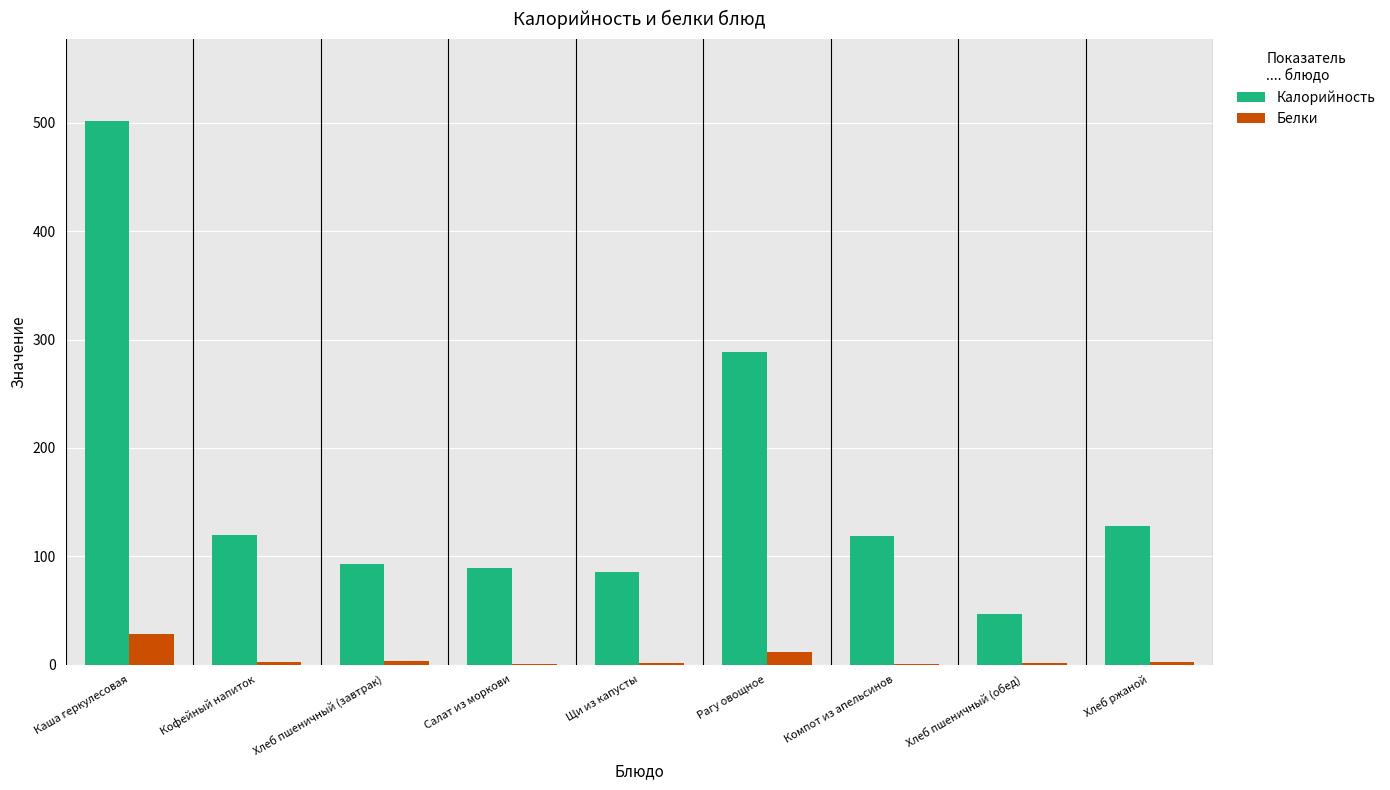

At which category is the sum across all series the highest?

Каша геркулесовая